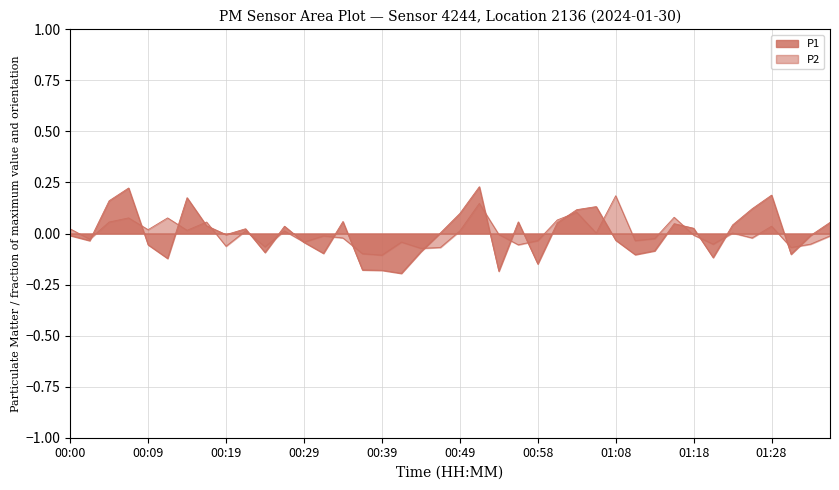

True or false: P1 has a value of -0.0 at 00:31.

False